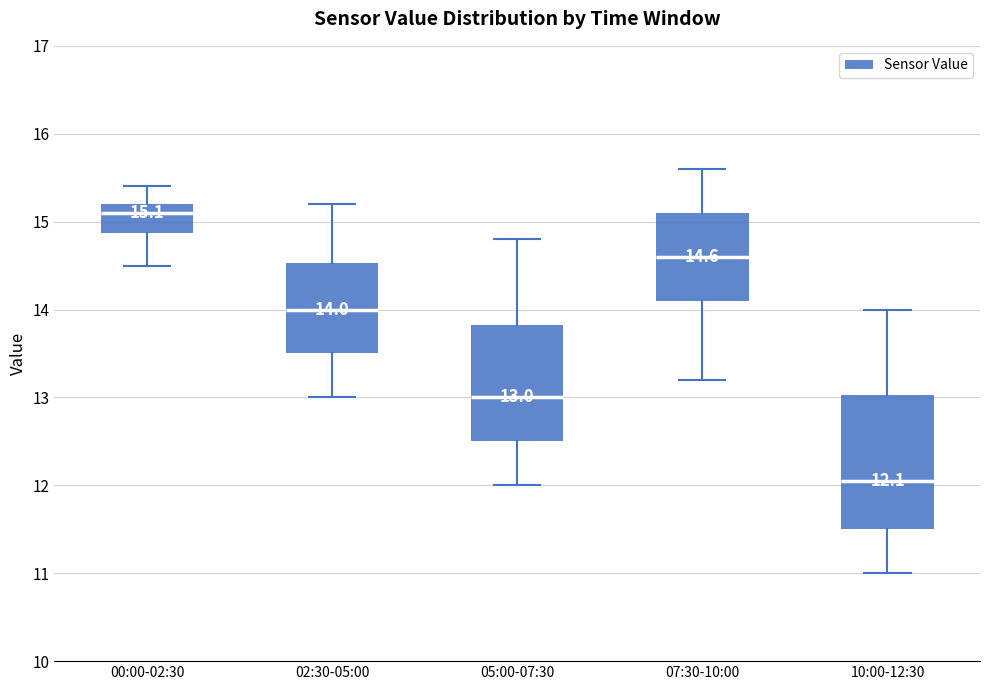

Which box has the lowest median line?

10:00-12:30